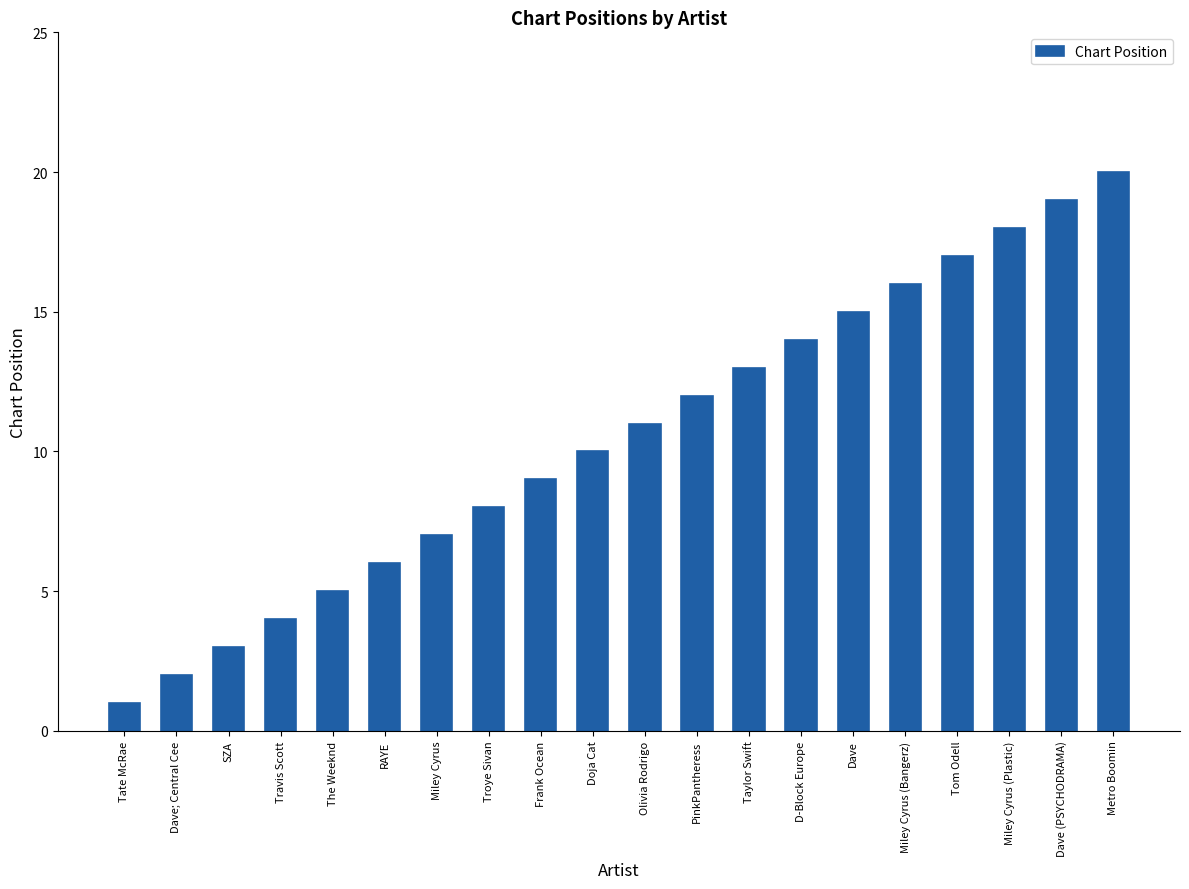

List the labels in order of value, smallest first.

Tate McRae, Dave; Central Cee, SZA, Travis Scott, The Weeknd, RAYE, Miley Cyrus, Troye Sivan, Frank Ocean, Doja Cat, Olivia Rodrigo, PinkPantheress, Taylor Swift, D-Block Europe, Dave, Miley Cyrus (Bangerz), Tom Odell, Miley Cyrus (Plastic), Dave (PSYCHODRAMA), Metro Boomin